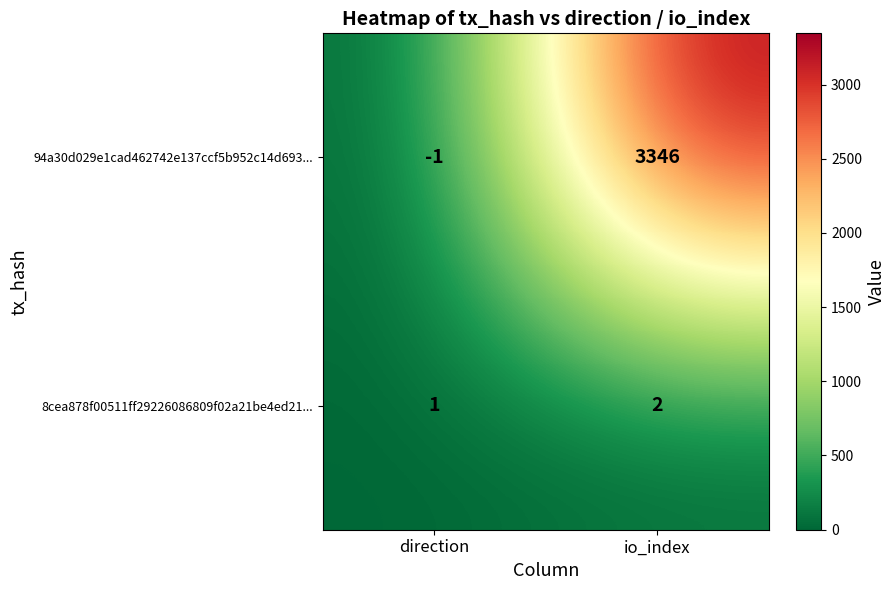

What is the sum of all 94a30d029e1cad462742e137ccf5b952c14d693... values?

3345